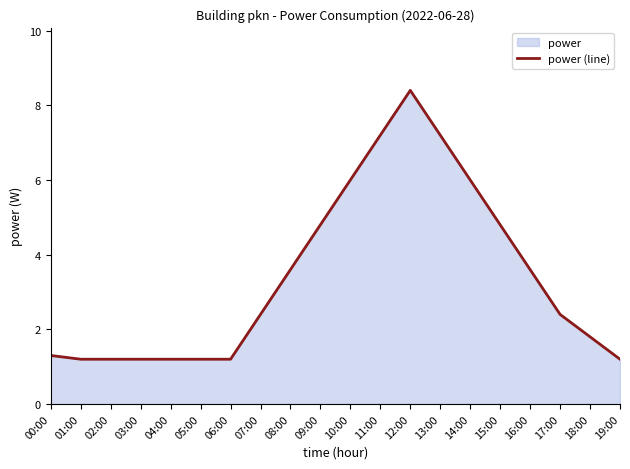

True or false: there are more than 2 points higher than both neighbors.

False